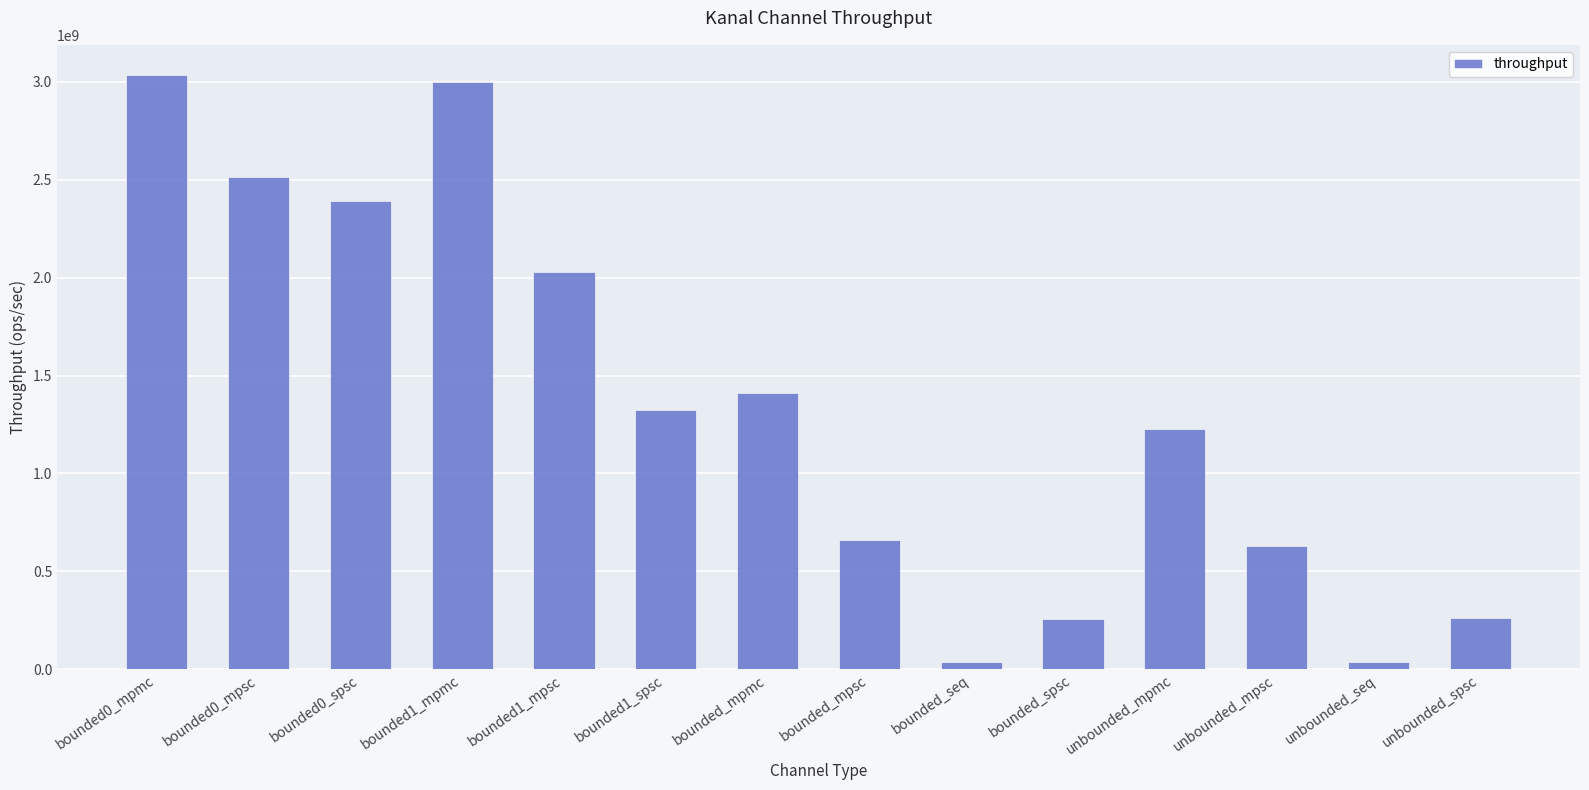

What is the difference between the maximum and minimum values?

2998284505